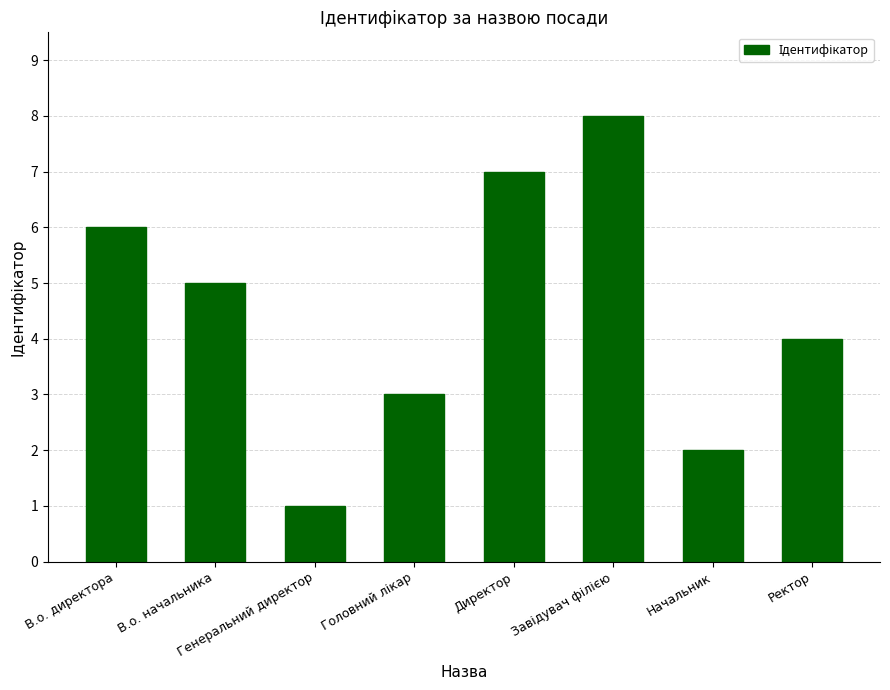

Is it true that the value at Генеральний директор is 1?

True